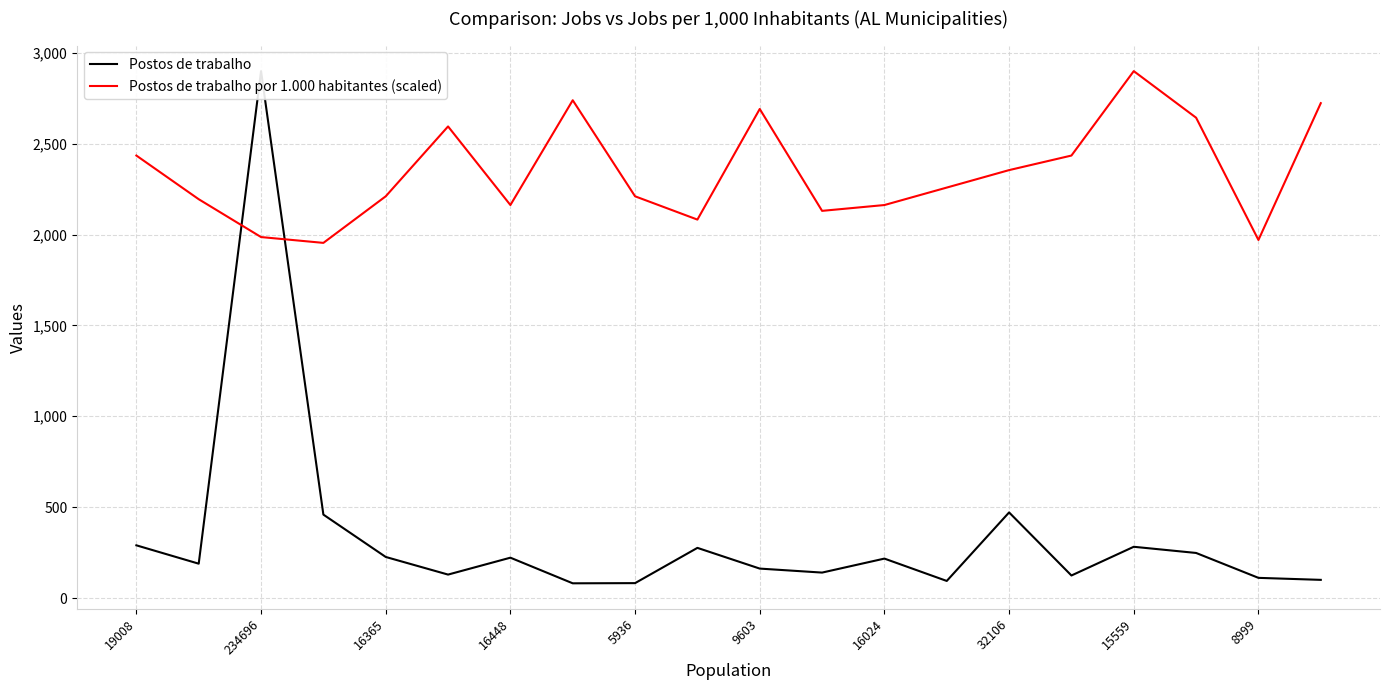

True or false: Postos de trabalho por 1.000 habitantes (scaled) has a value of 4391.8 at 9603.

False